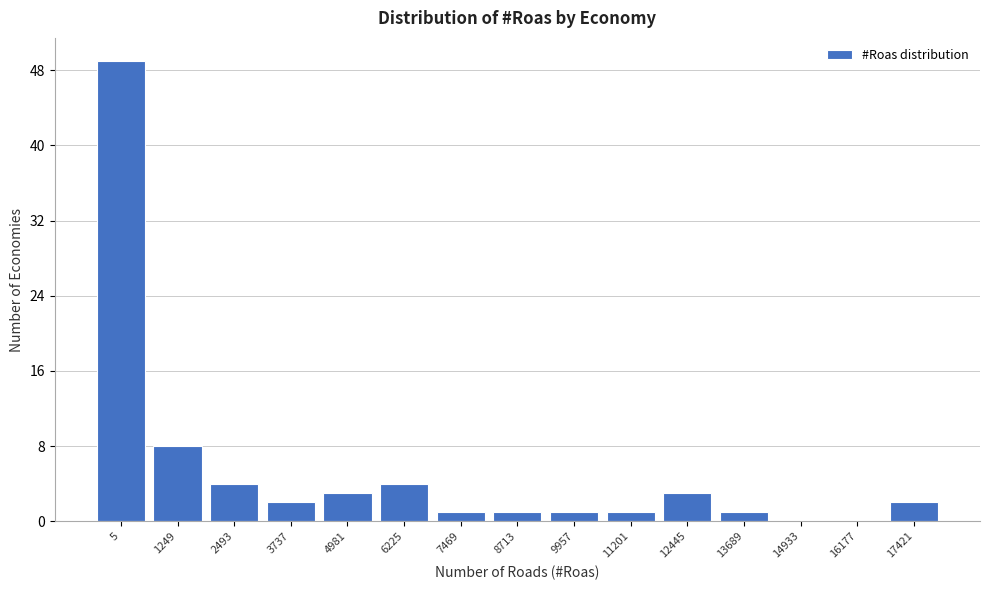

Reading left to right, list all the values displayed in this chart.

5=49	1249=8	2493=4	3737=2	4981=3	6225=4	7469=1	8713=1	9957=1	11201=1	12445=3	13689=1	14933=0	16177=0	17421=2